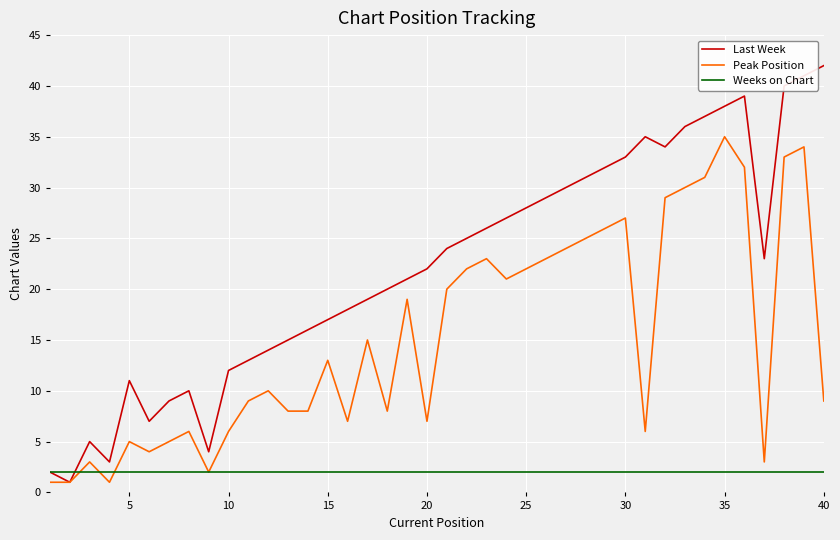

Rank the series by their average value, from highest to lowest.

Last Week, Peak Position, Weeks on Chart